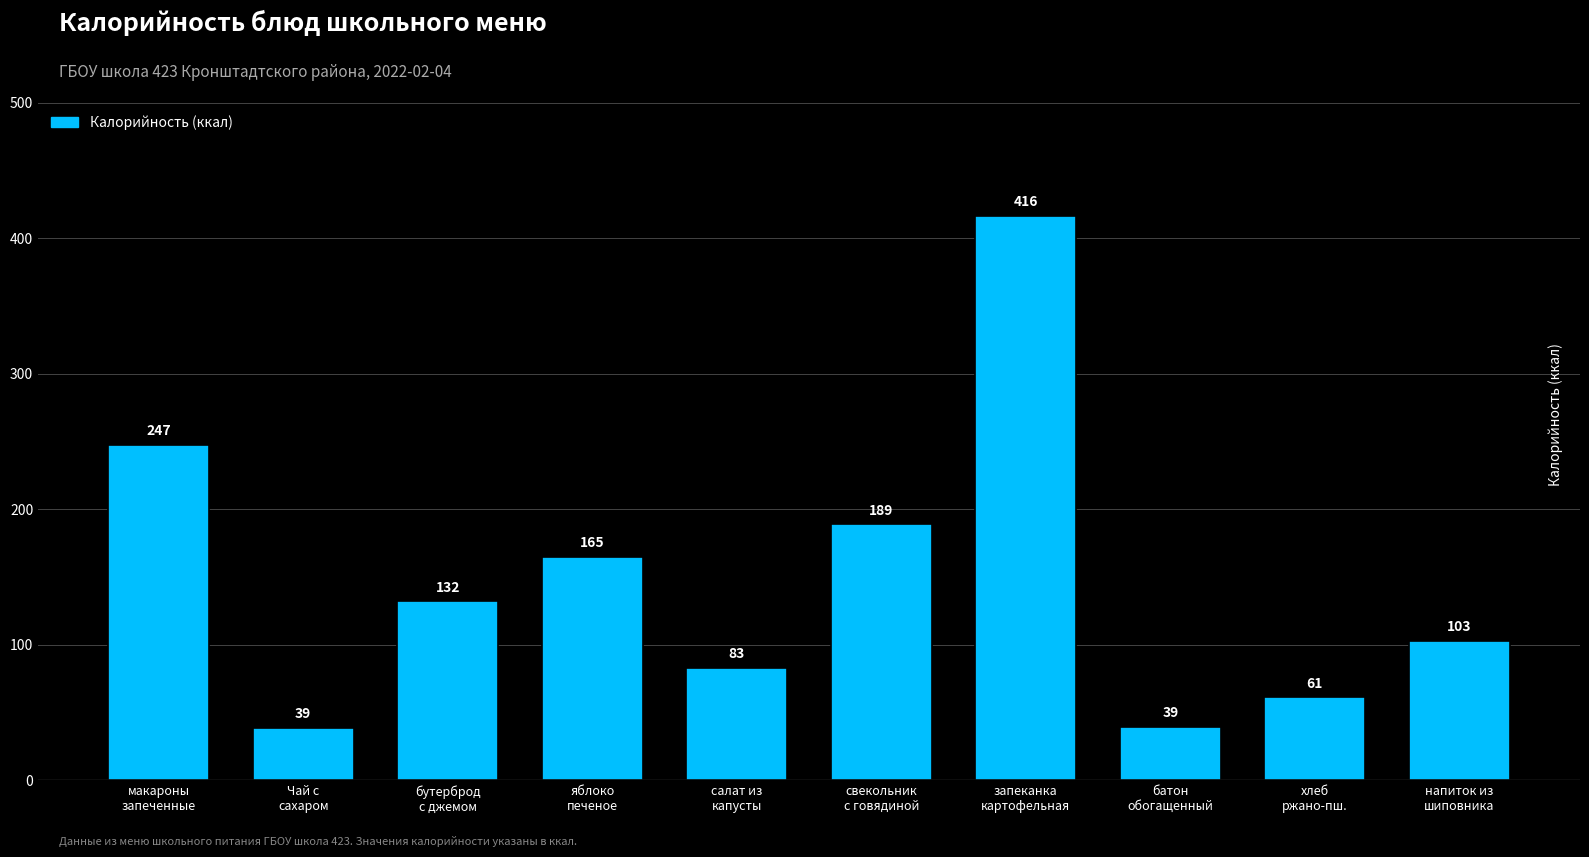

What is the maximum value shown in the chart?

416.3